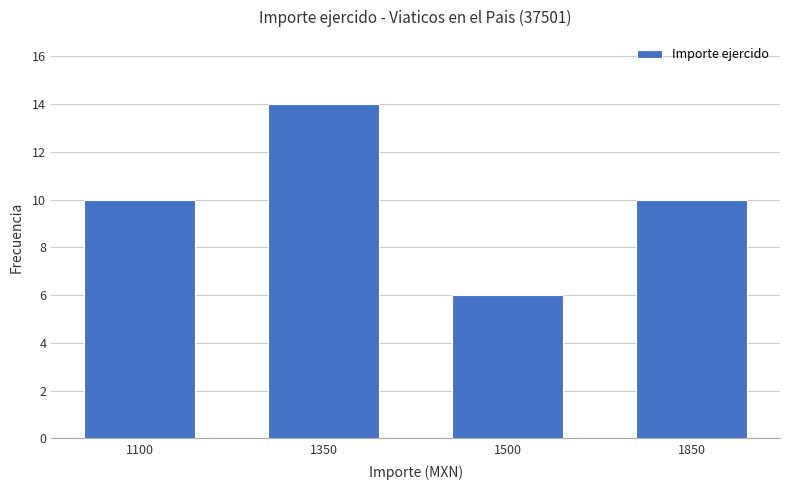

What is the sum of all values?

40